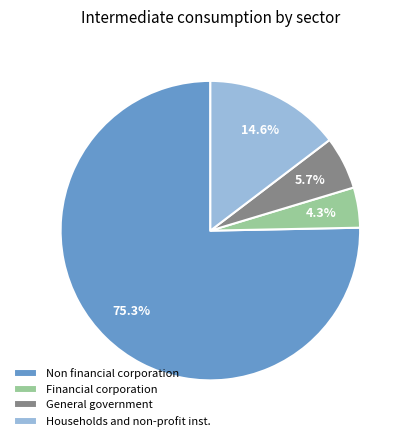

How many segments does this pie chart have?

4